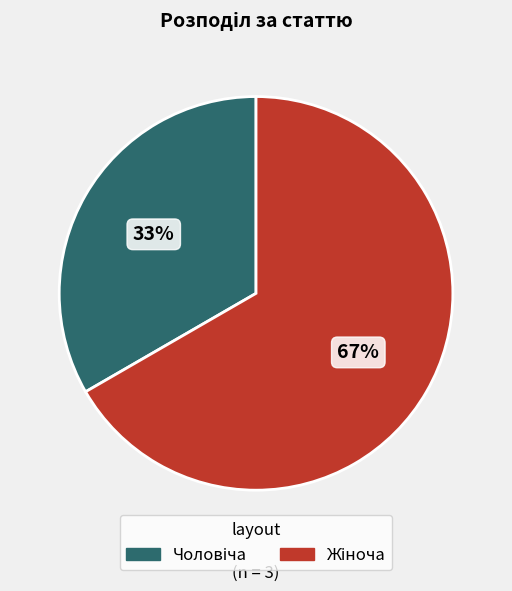

Count the number of slices in the pie.

2